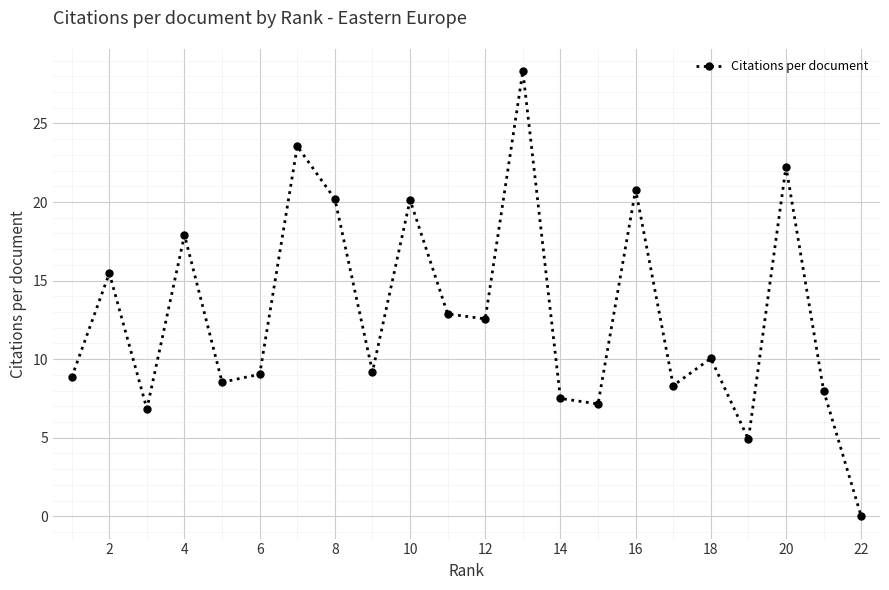

Count the number of categories in the chart.

22